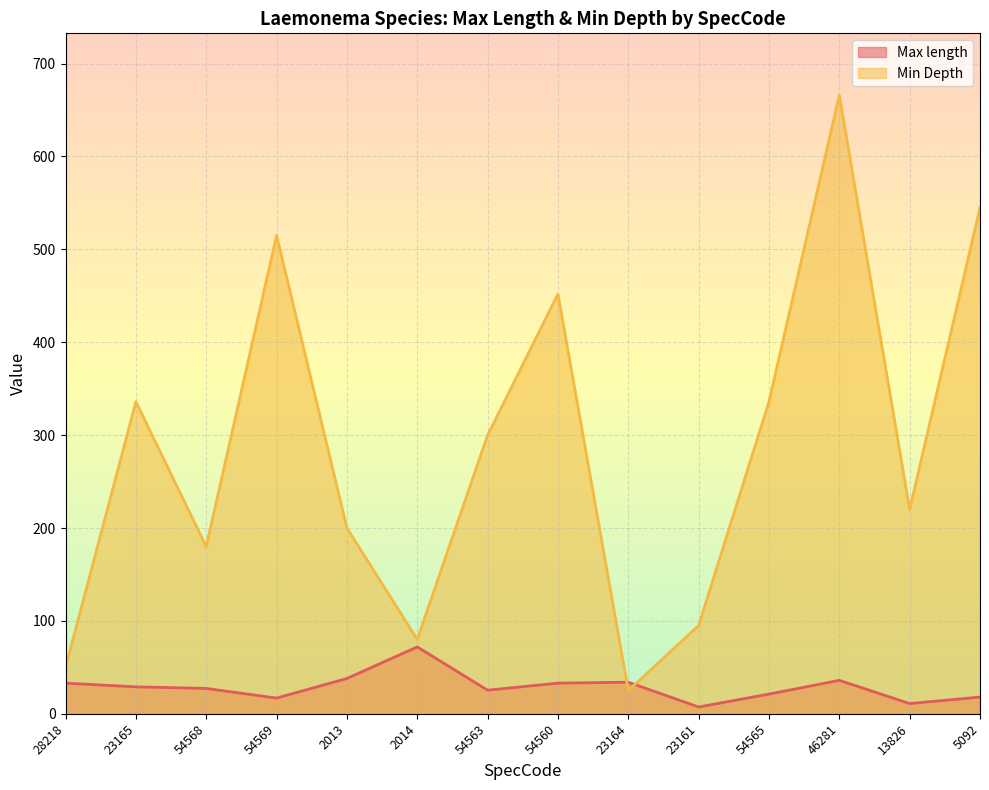

Between which two adjacent categories do Max length and Min Depth first intersect?

54560 and 23164